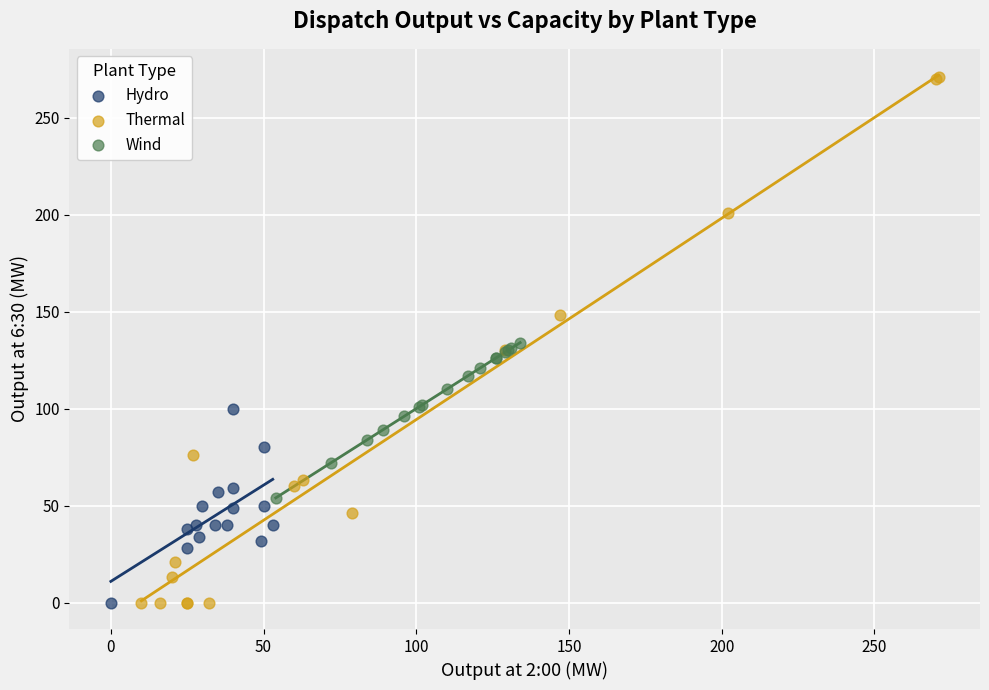

Which series has the largest Y range (max minus min)?

Thermal